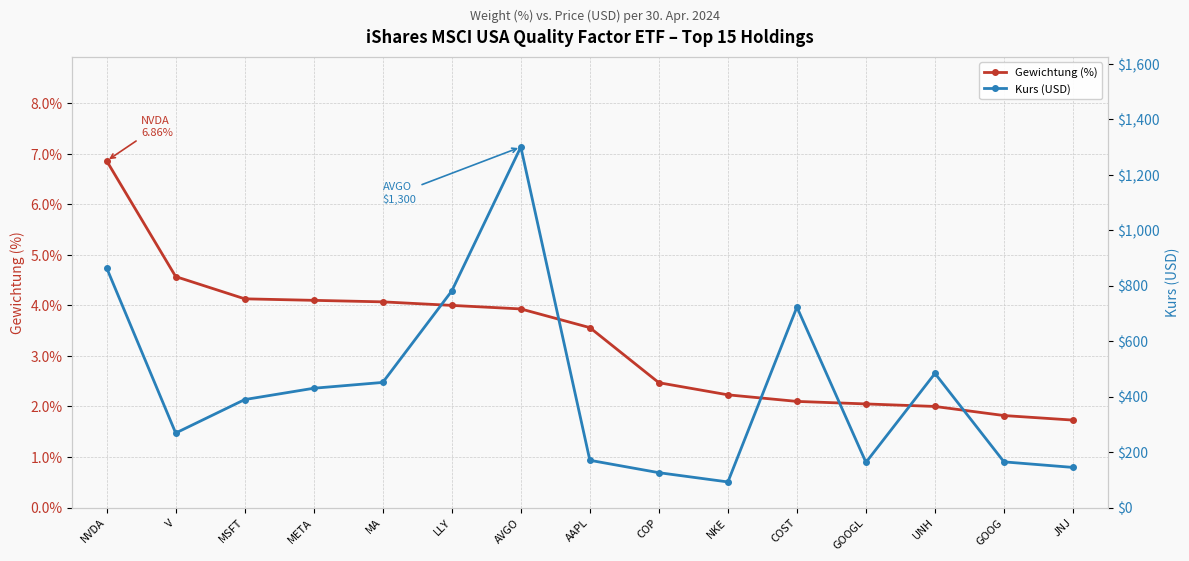

List the series in order of their peak value, highest first.

Kurs (USD), Gewichtung (%)